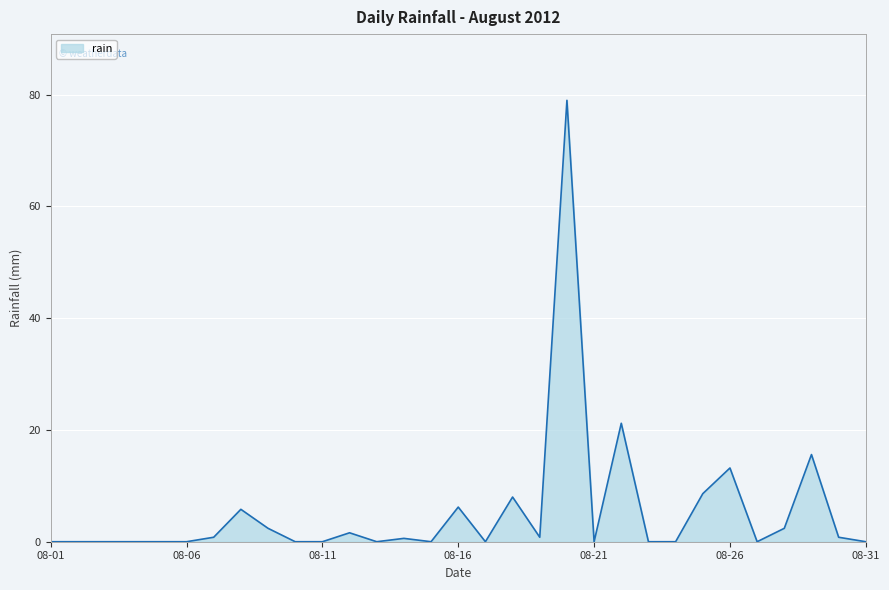

What is the maximum value shown in the chart?

79.0